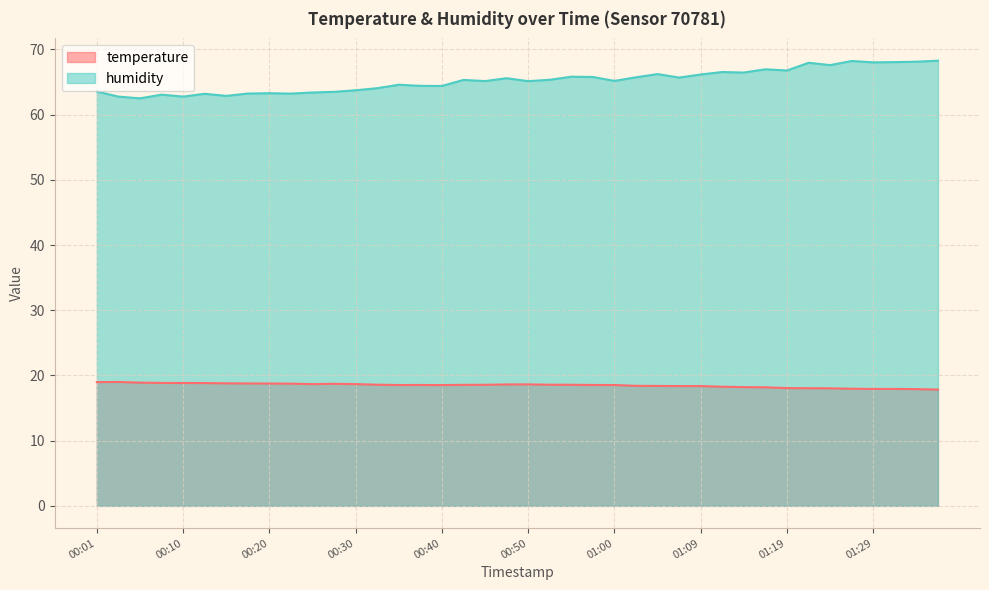

What is the label of the 16th point from the left?

00:37